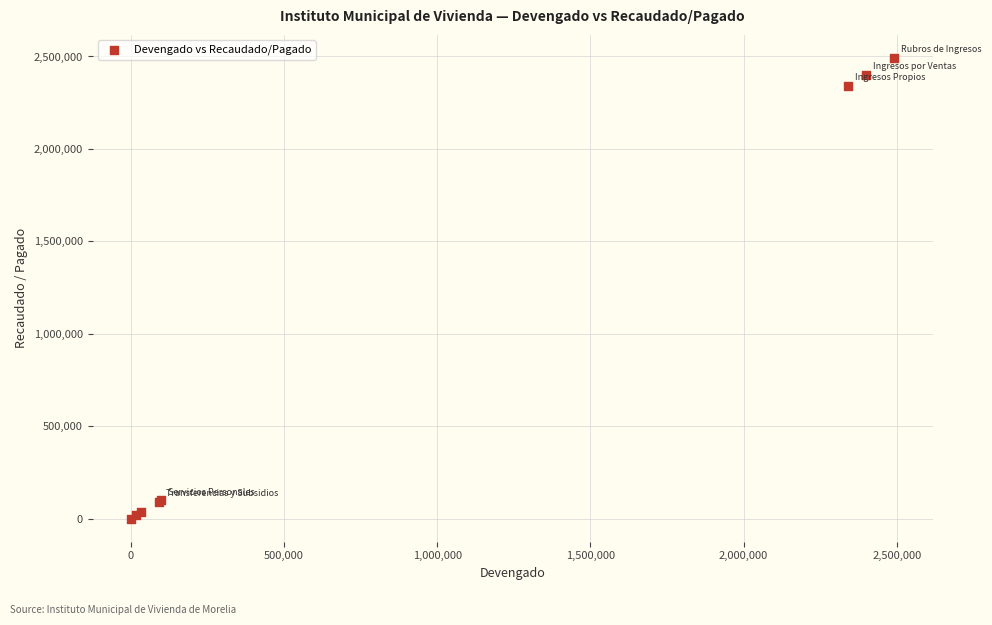

What Y value in the scatter plot is closest to 1246104?

2340213.0